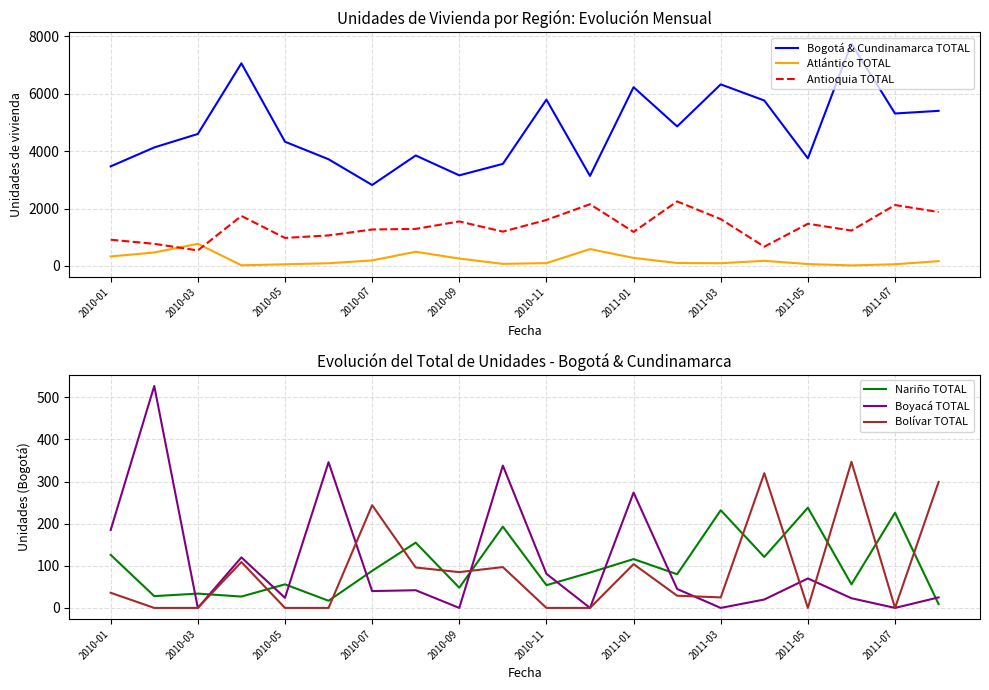

What is the average value of the Antioquia TOTAL series?

1378